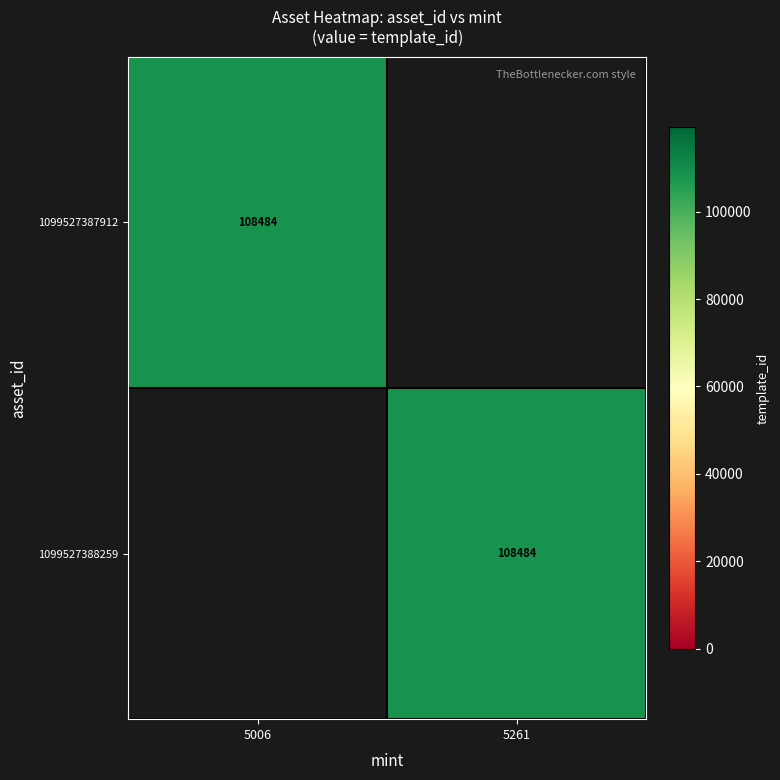

The 1099527388259 series shows 108484 at 5261. True or false?

True